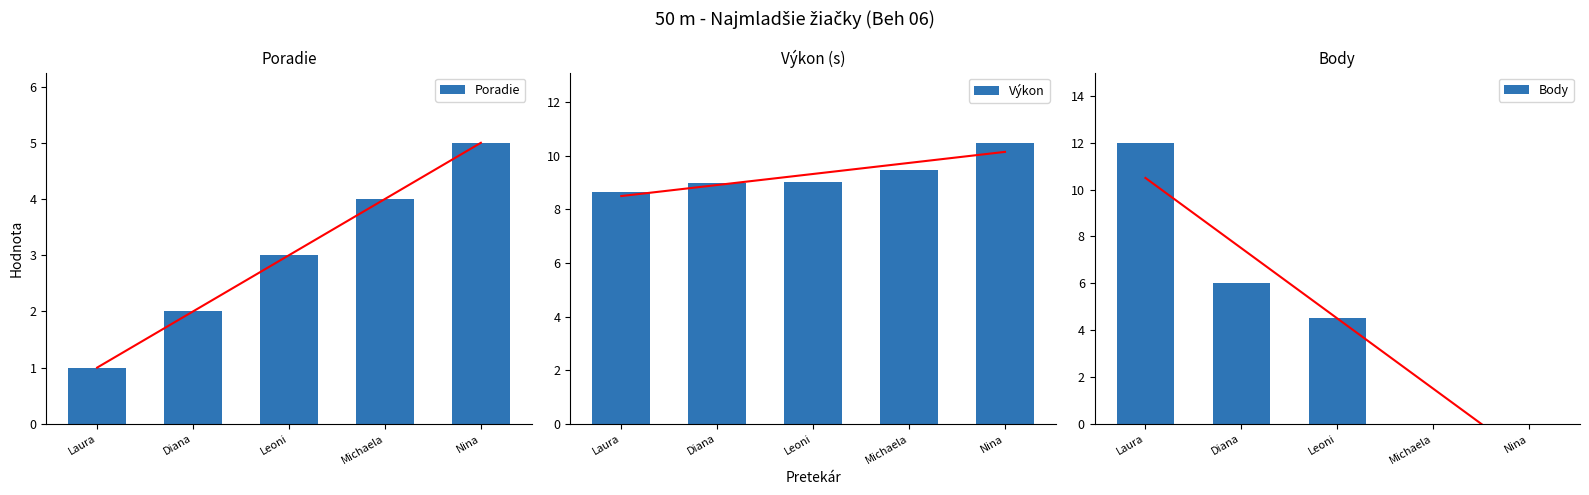

Does the chart contain stacked bars?

No